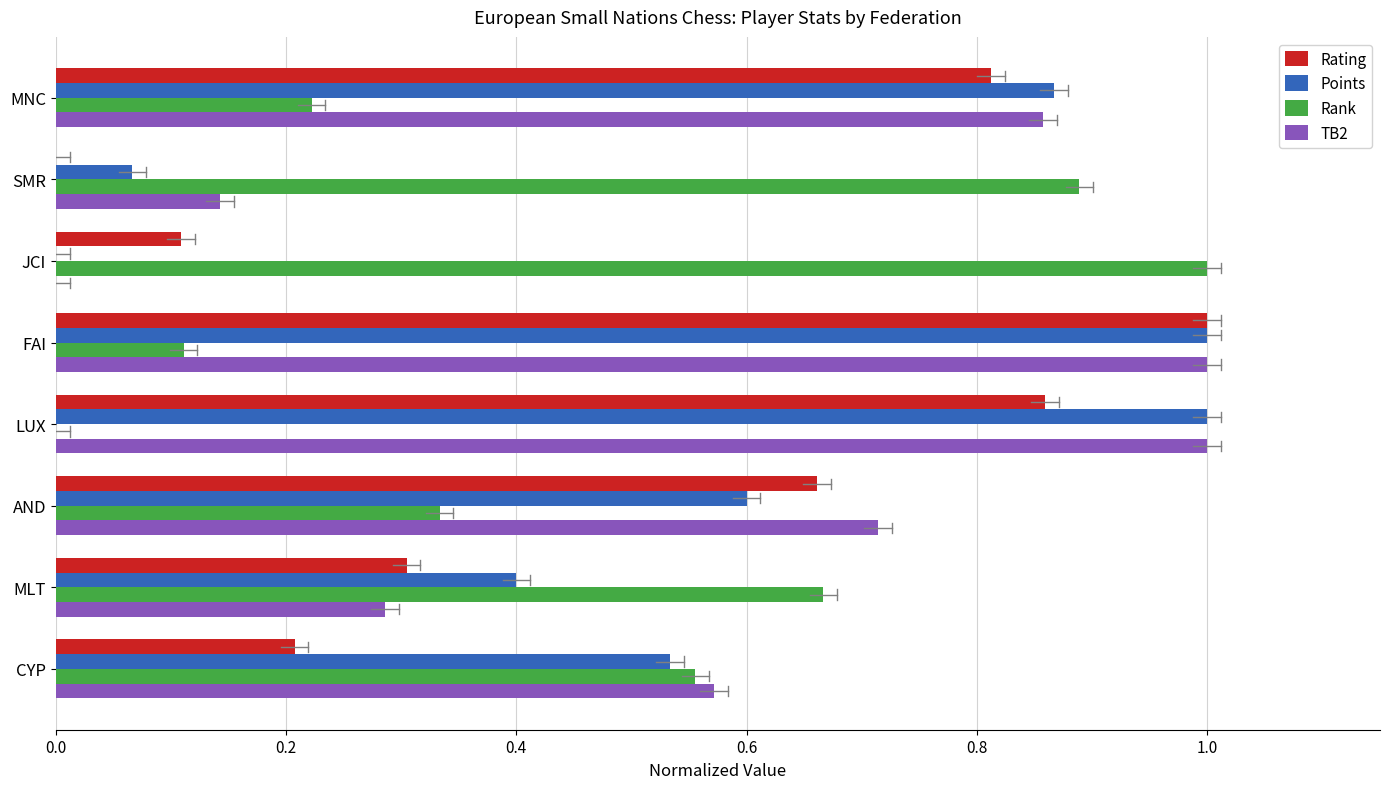

The value of Rank at LUX is 0.5. True or false?

False